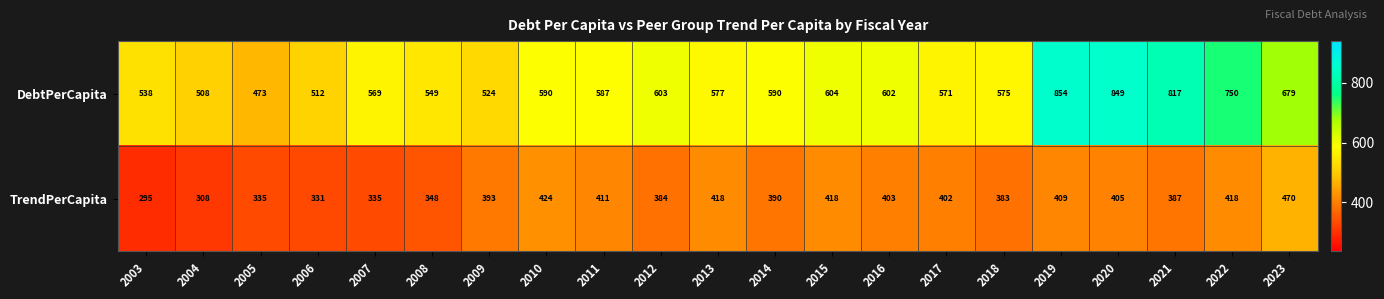

What is the approximate value of TrendPerCapita at 2015, to the nearest 5?

420